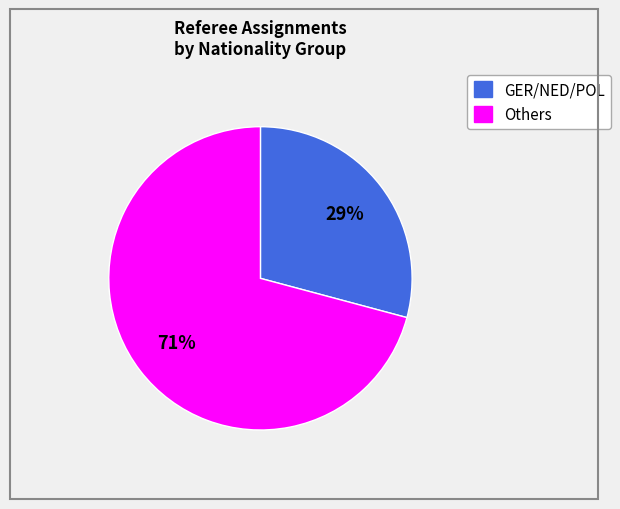

Count the number of slices in the pie.

2